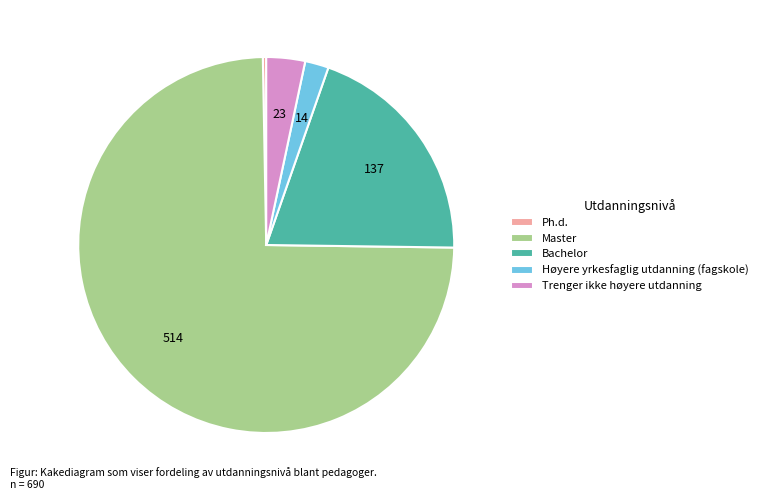

What is the smallest slice in the pie chart?

Ph.d.